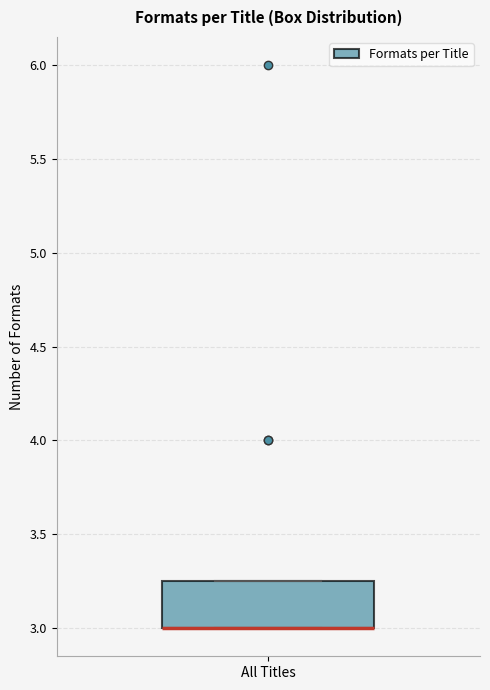

Where is the upper edge of the box for All Titles on the y-axis? The values are not printed on the chart, so give them approximately, as read against the axis.

3.25